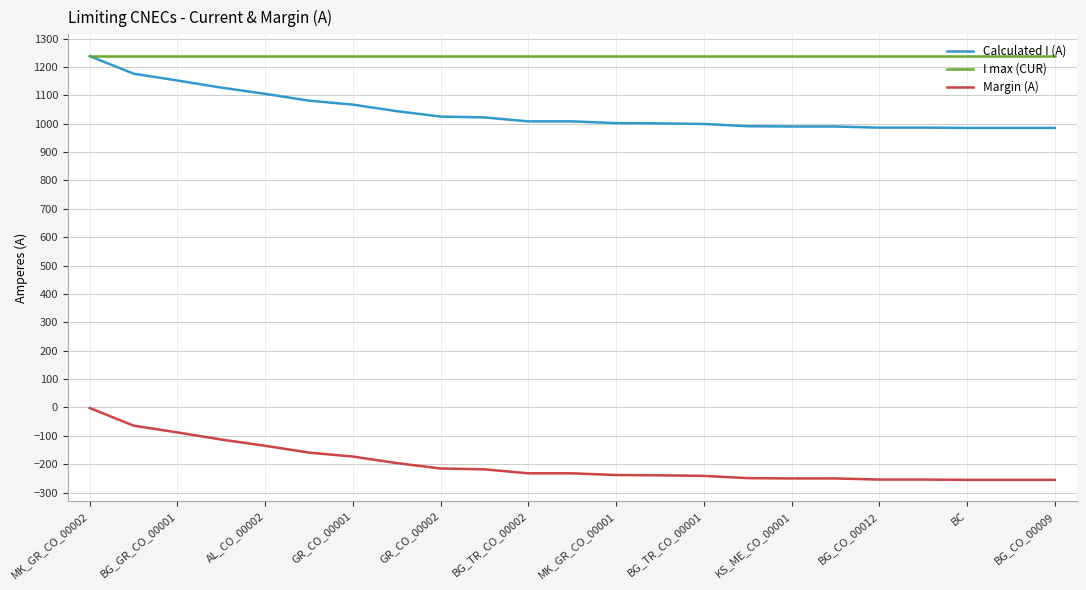

Which series has the largest total across all categories?

I max (CUR)